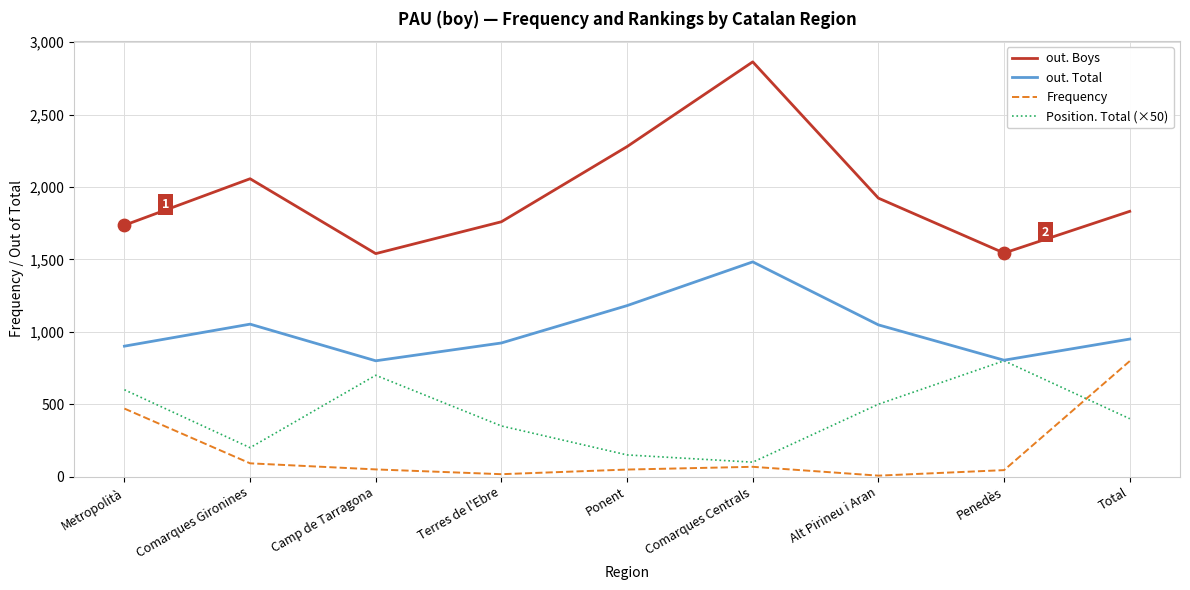

What are all the series names shown in the legend?

out. Boys, out. Total, Frequency, Position. Total (×50)